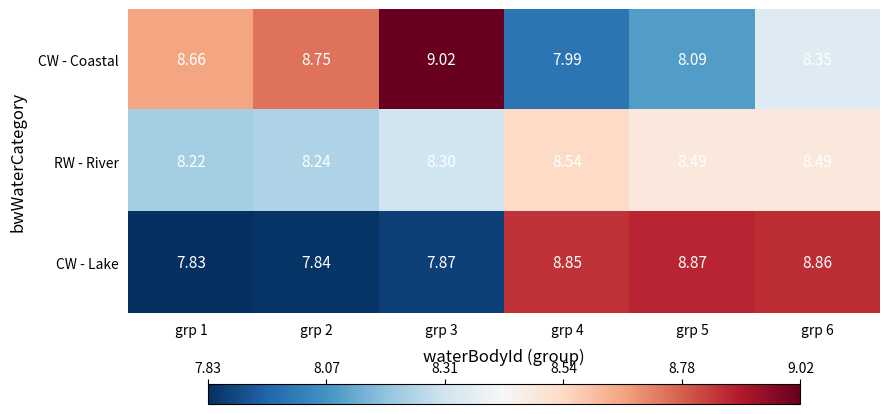

How many data points does each series have?

6